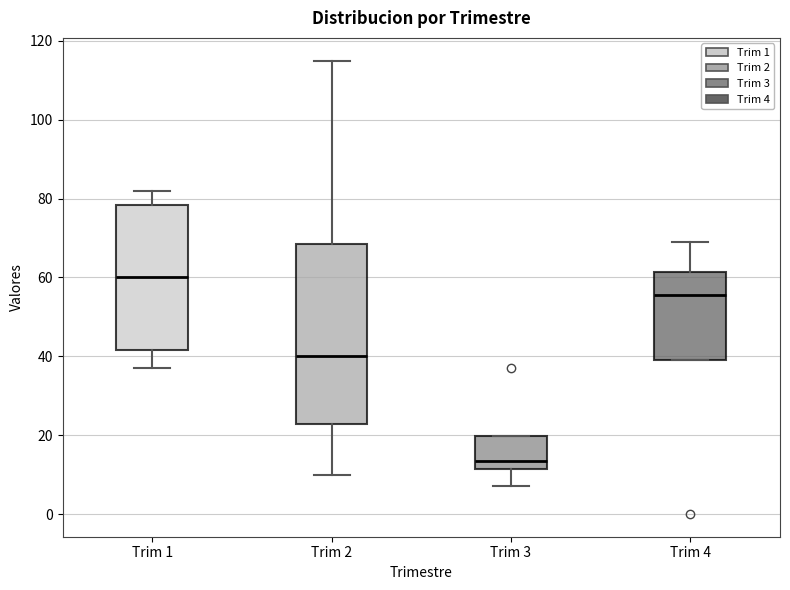

Reading left to right, transcribe this box plot: for each box, give where its median line is, the range the box spans, and where its two whiskers end, as read against the y-axis. The values are not printed on the chart, so give them approximately, as read against the axis.

Trim 1: median 60, box 42 to 78, whiskers 38 to 82
Trim 2: median 40, box 22 to 68, whiskers 10 to 116
Trim 3: median 14, box 12 to 20, whiskers 8 to 20
Trim 4: median 56, box 40 to 62, whiskers 40 to 70